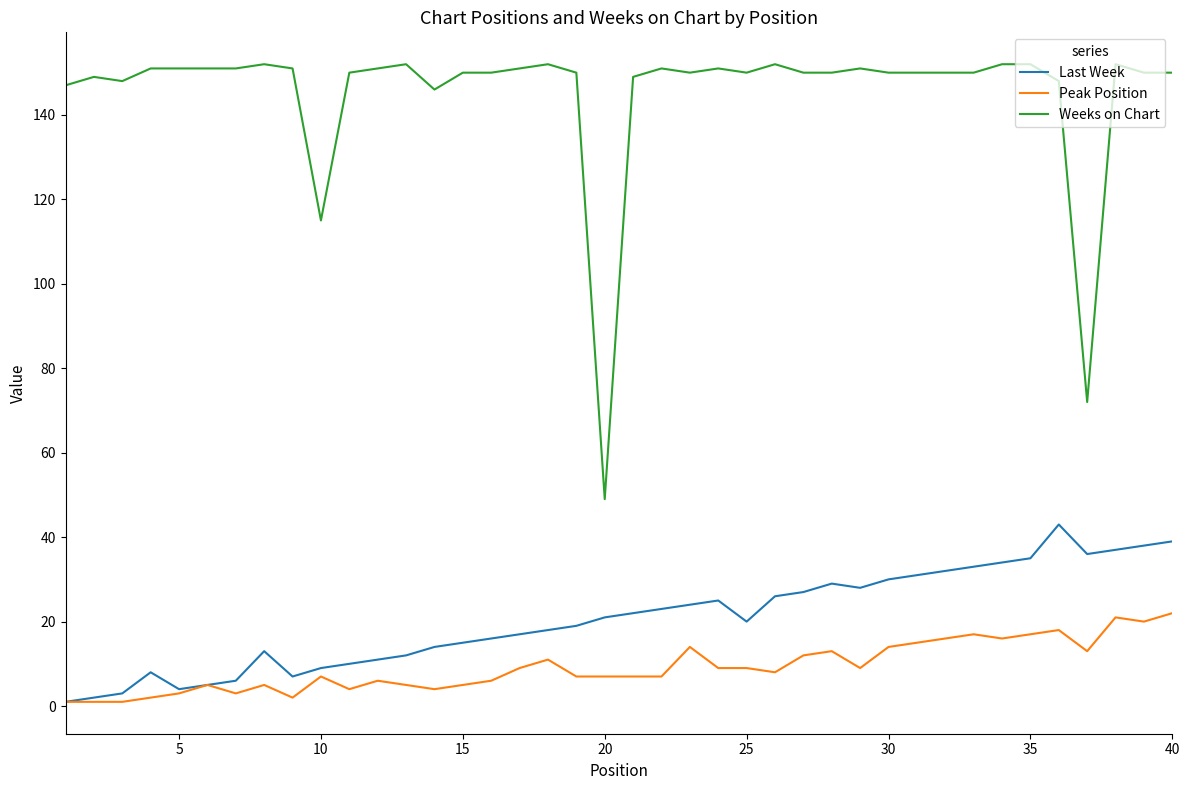

What is the highest value of the Weeks on Chart series?

152